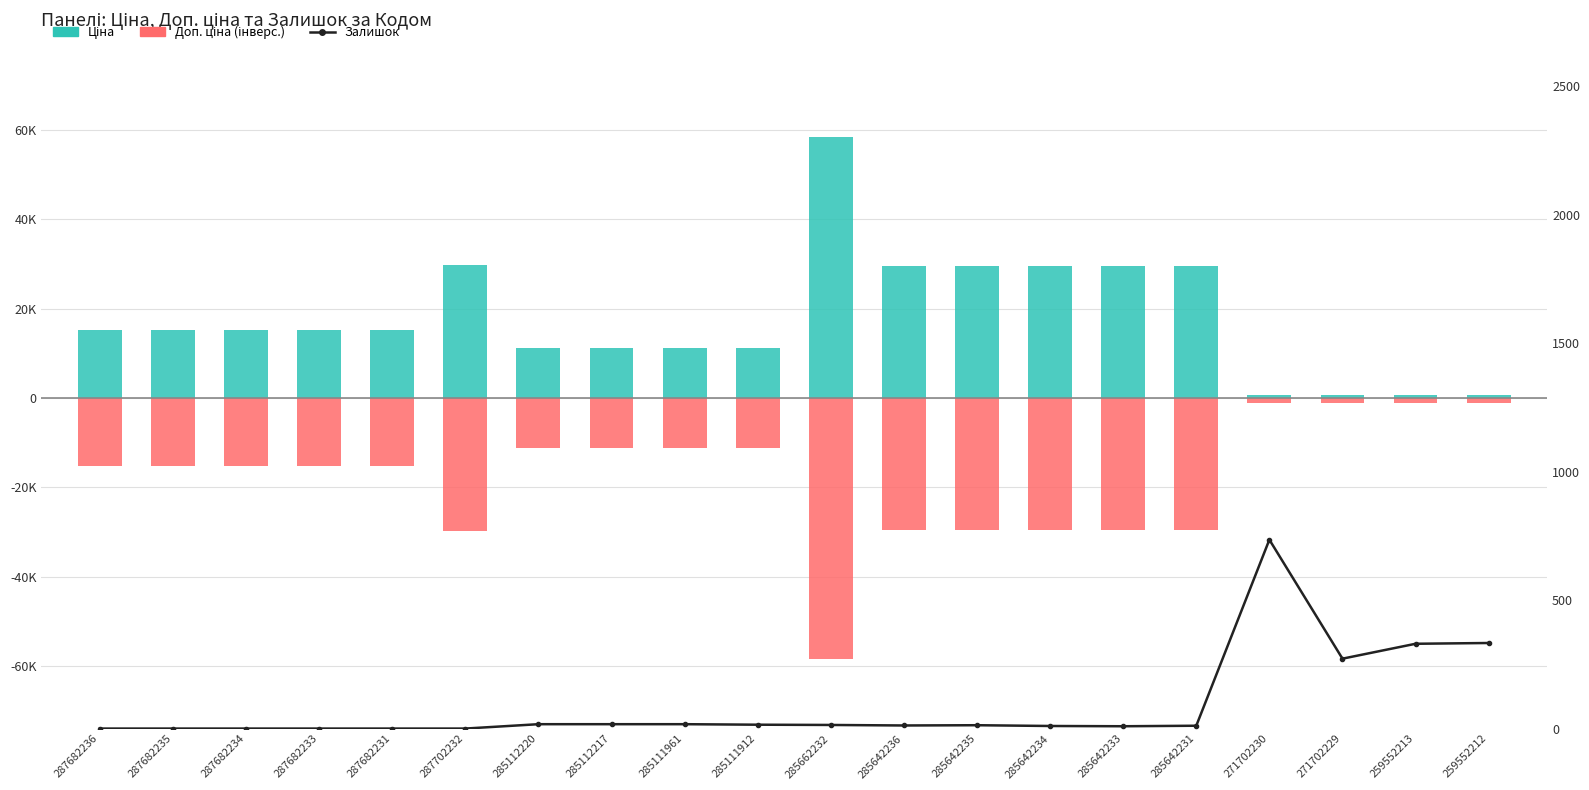

Reading left to right, extract all data points from this chart.

287682236=0	287682235=0	287682234=0	287682233=0	287682231=0	287702232=0	285112220=17	285112217=17	285111961=17	285111912=15	285662232=14	285642236=12	285642235=13	285642234=10	285642233=9	285642231=11	271702230=735	271702229=272	259552213=330	259552212=333